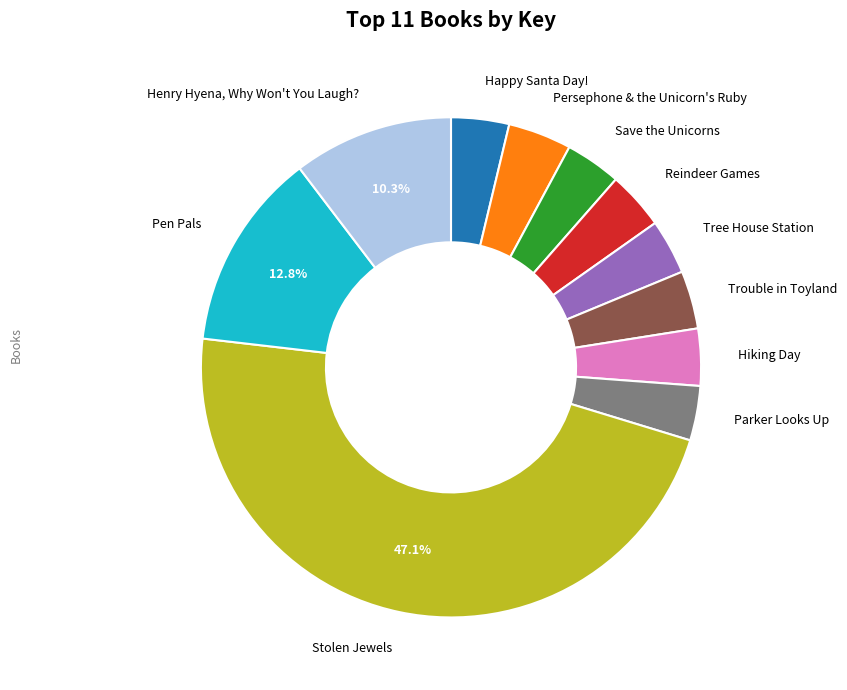

Does any single category account for the majority?

No